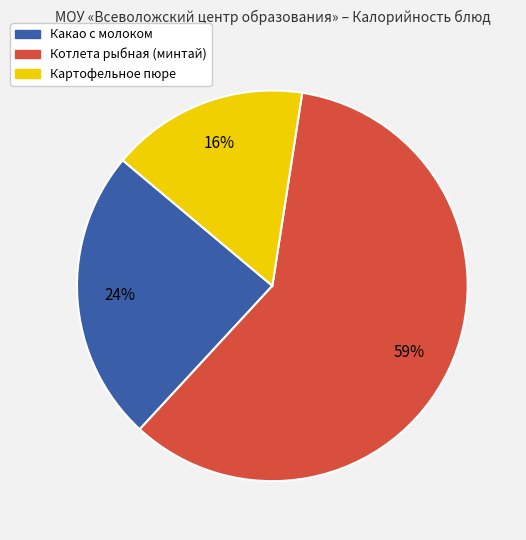

The Картофельное пюре slice represents 16% of the pie. True or false?

True